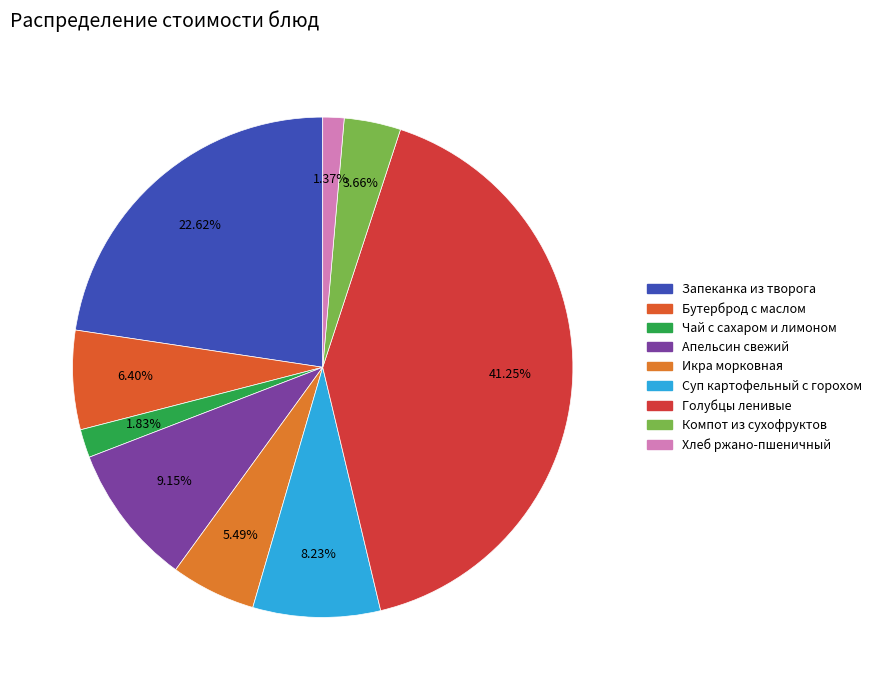

Count the number of slices in the pie.

9